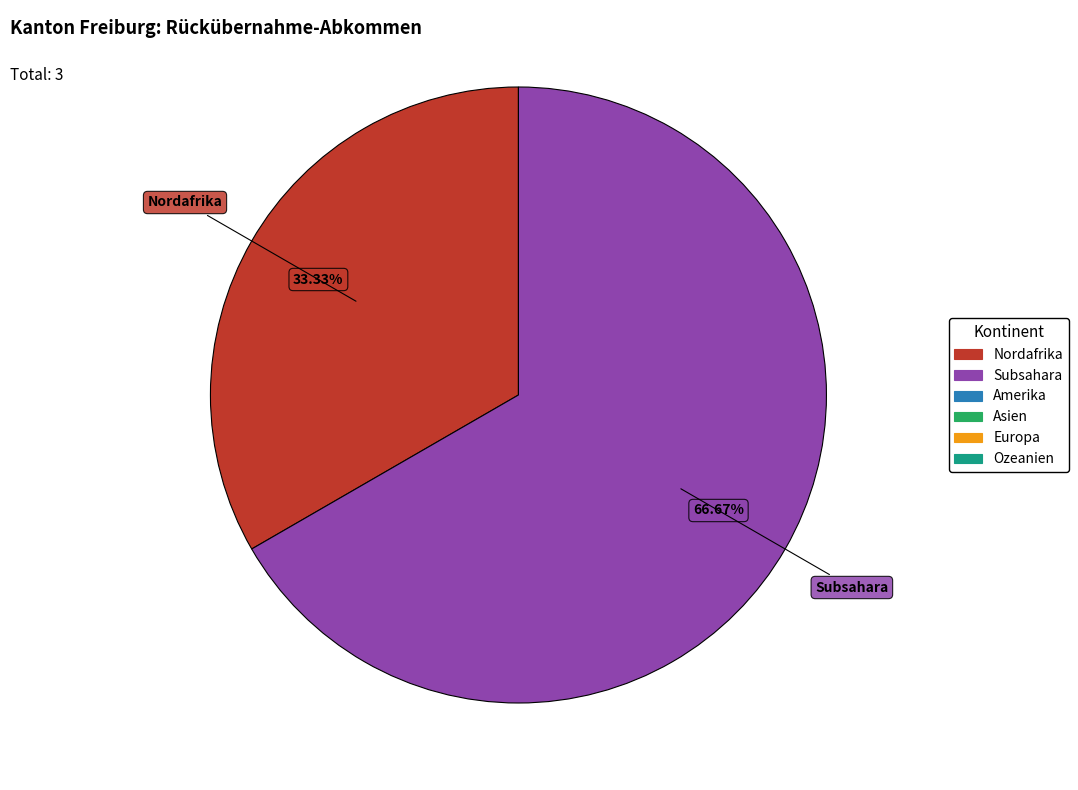

To the nearest percent, what is the average slice percentage?

50%